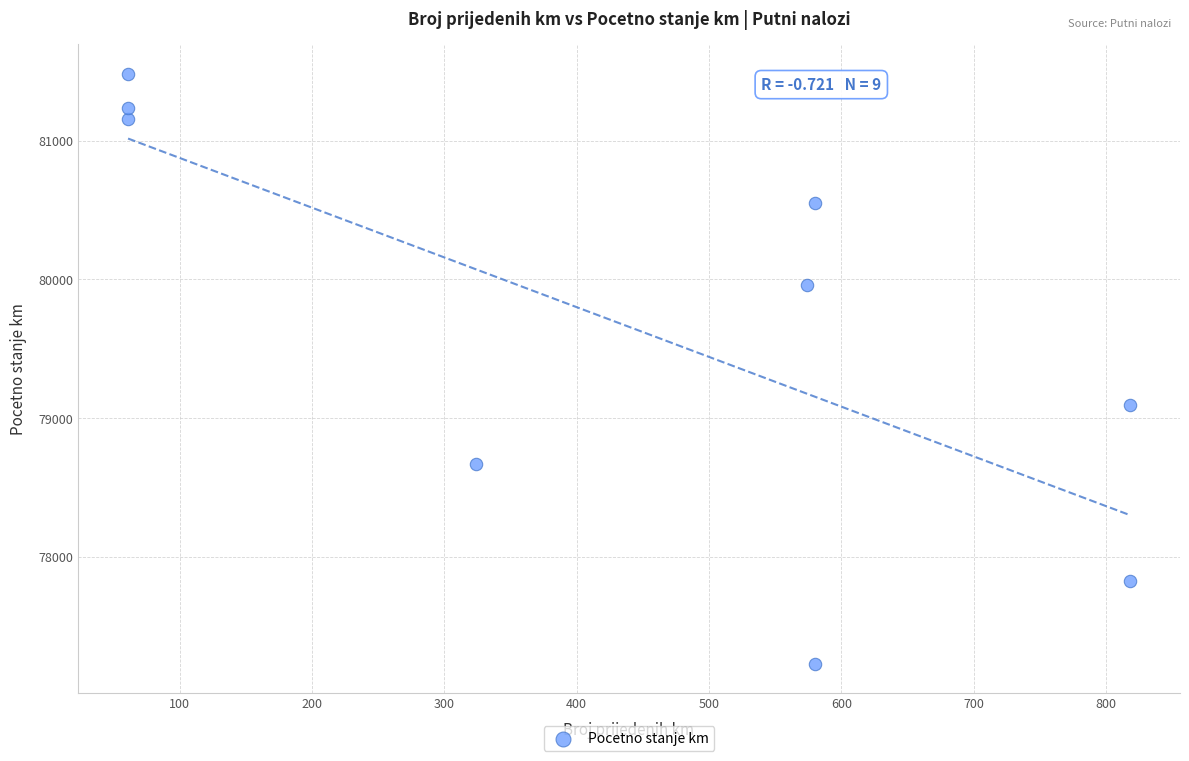

What is the range of Y values (max minus min)?

4248